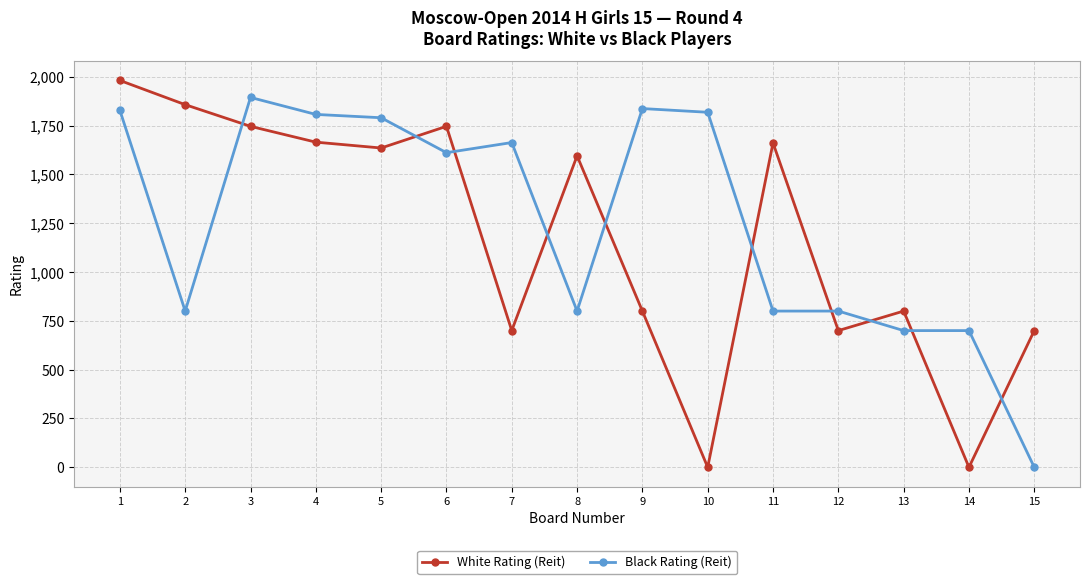

What is the greatest value displayed?

1981